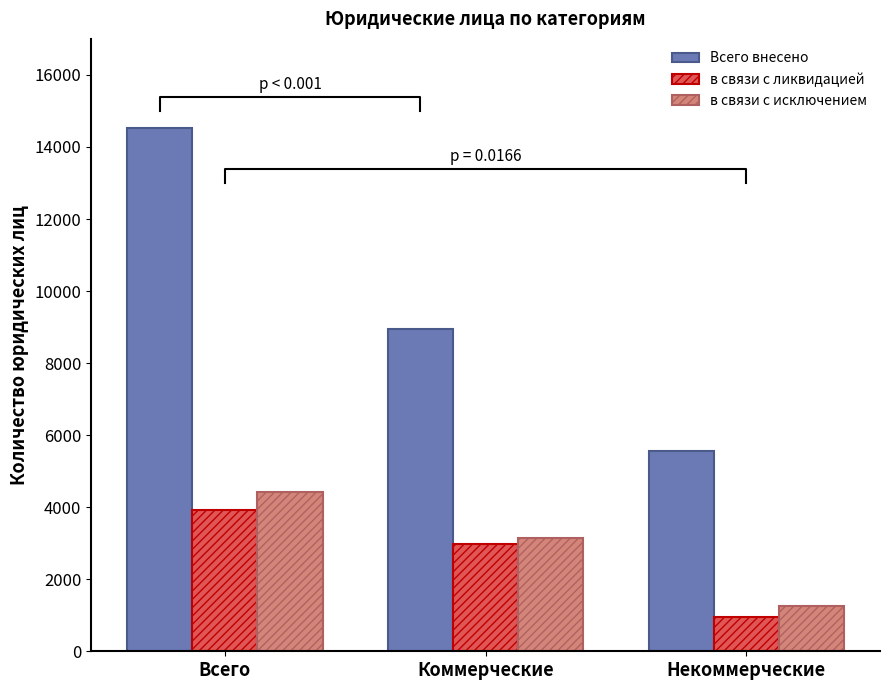

How many data points in в связи с ликвидацией are above 2991?

1